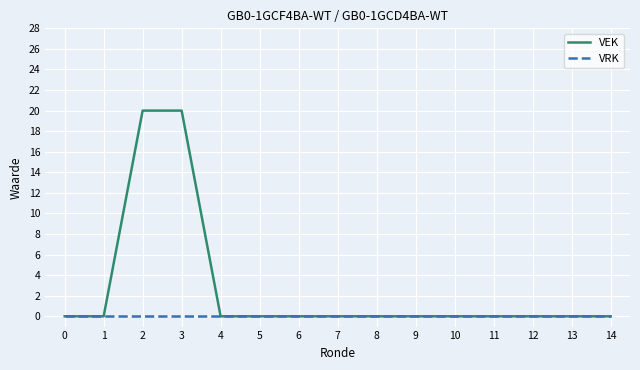

Reading left to right, what are all the values shown in this chart?

VEK: 0=0	1=0	2=20	3=20	4=0	5=0	6=0	7=0	8=0	9=0	10=0	11=0	12=0	13=0	14=0
VRK: 0=0	1=0	2=0	3=0	4=0	5=0	6=0	7=0	8=0	9=0	10=0	11=0	12=0	13=0	14=0